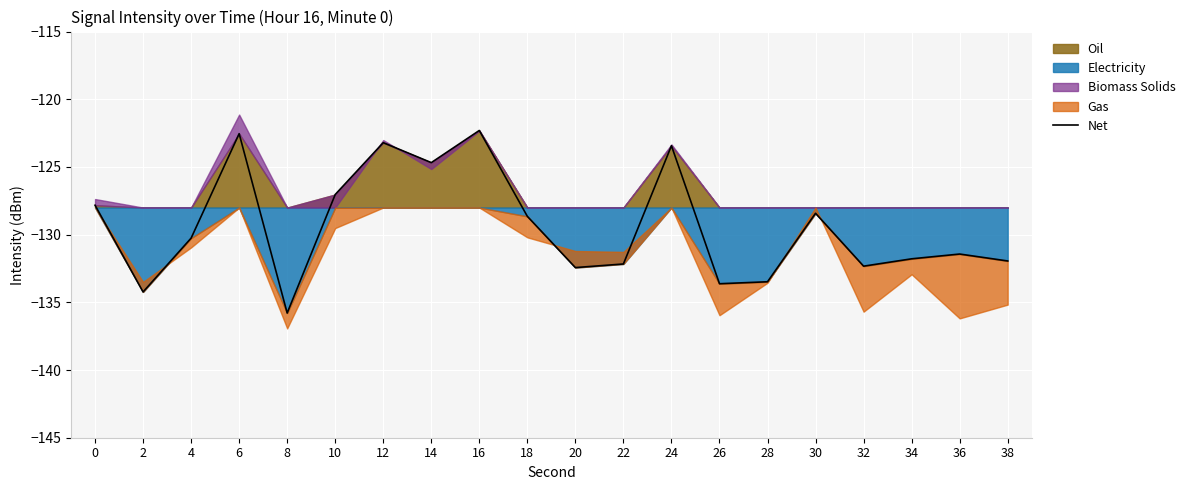

Where is the first local maximum?

6